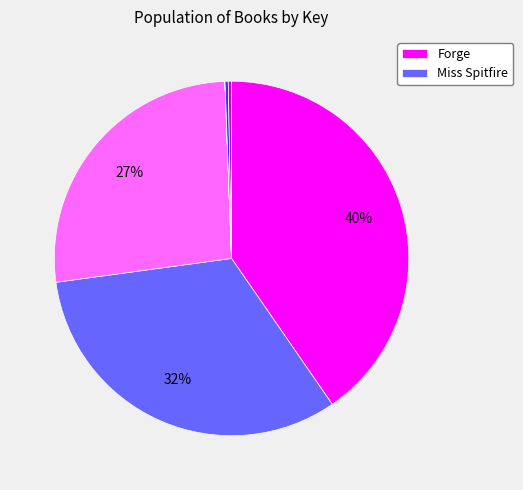

Is there any slice that represents more than half of the pie?

No